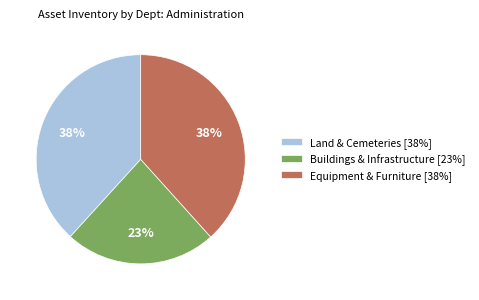

How many slices are in this pie chart?

3